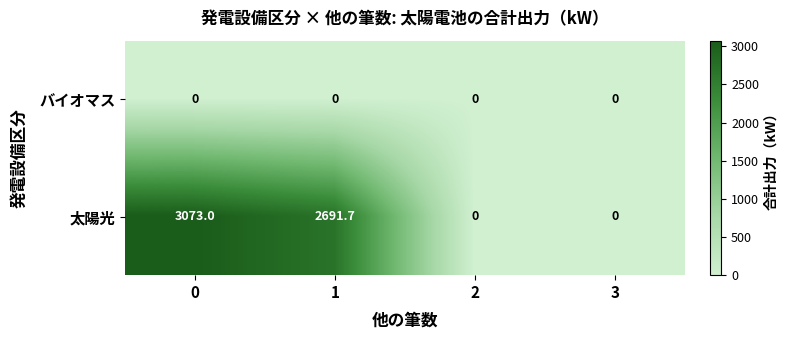

Reading left to right, list all the values displayed in this chart.

バイオマス: 0=0.0	1=0.0	2=0.0	3=0.0
太陽光: 0=3073.0	1=2691.7	2=0.0	3=0.0